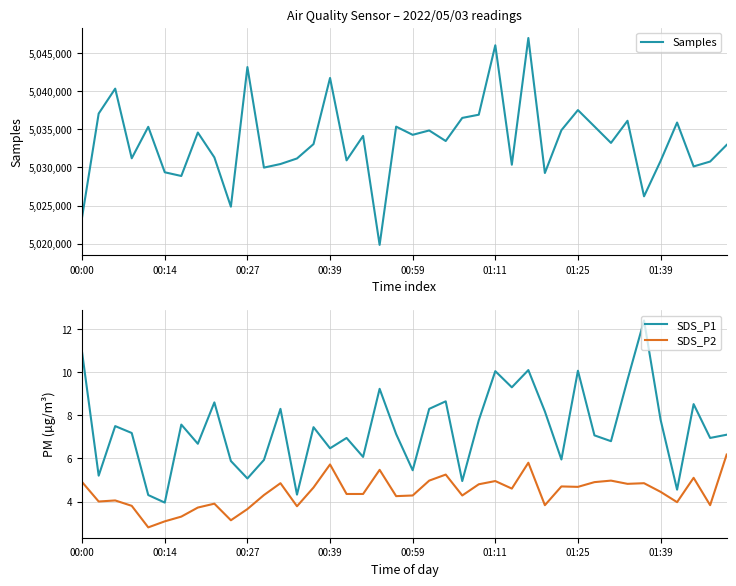

At which label does SDS_P2 first exceed 4?

00:00